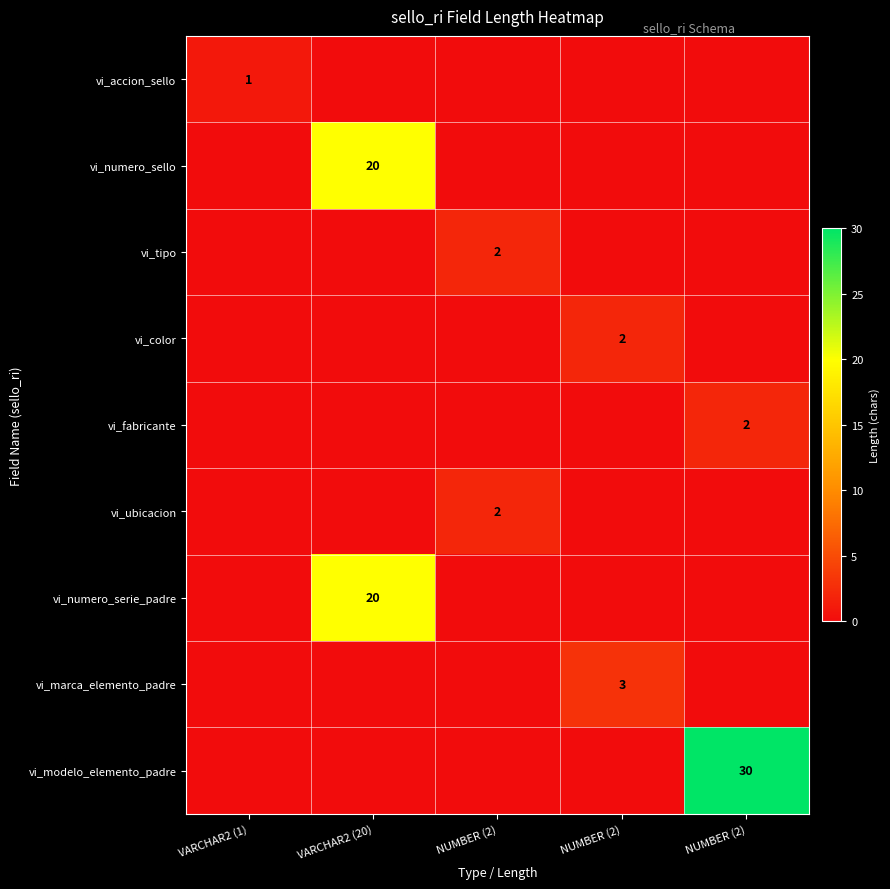

The vi_ubicacion series shows 0 at VARCHAR2 (20). True or false?

True